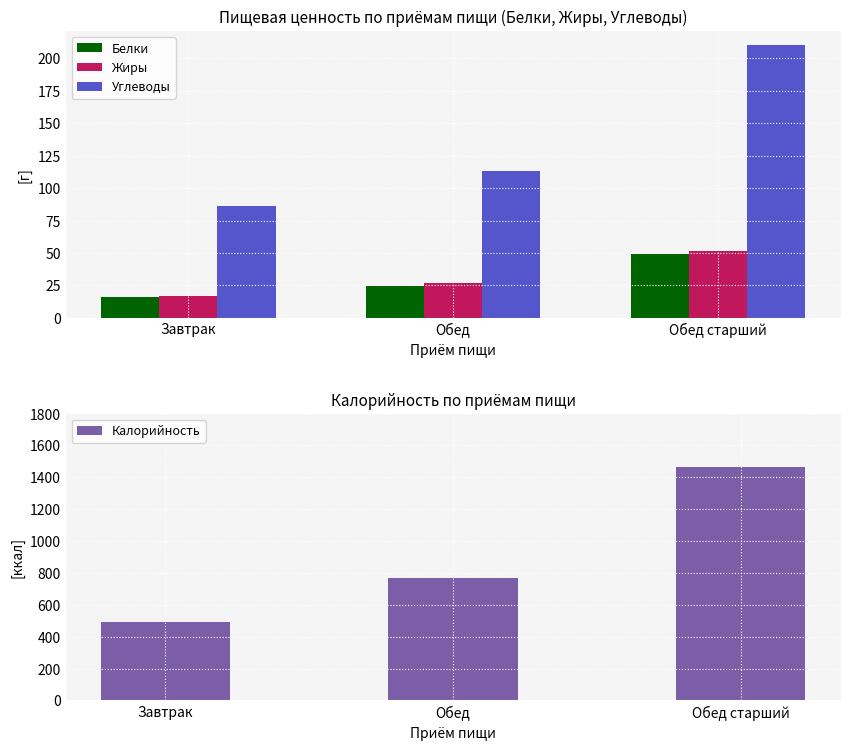

What is the minimum value for Калорийность?

492.1